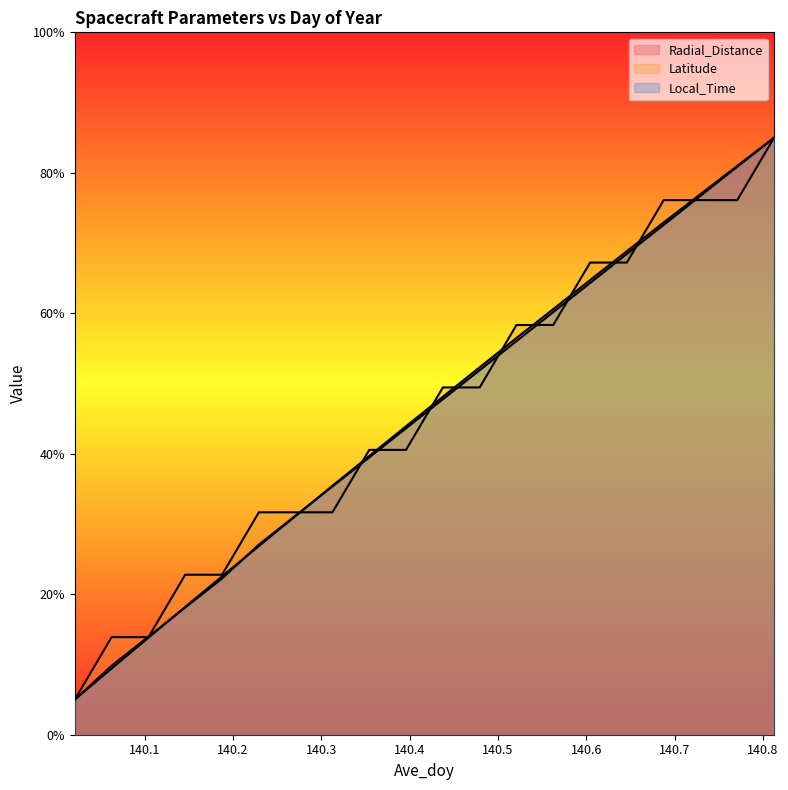

The Local_Time series shows 77.4 at 140.4792. True or false?

False